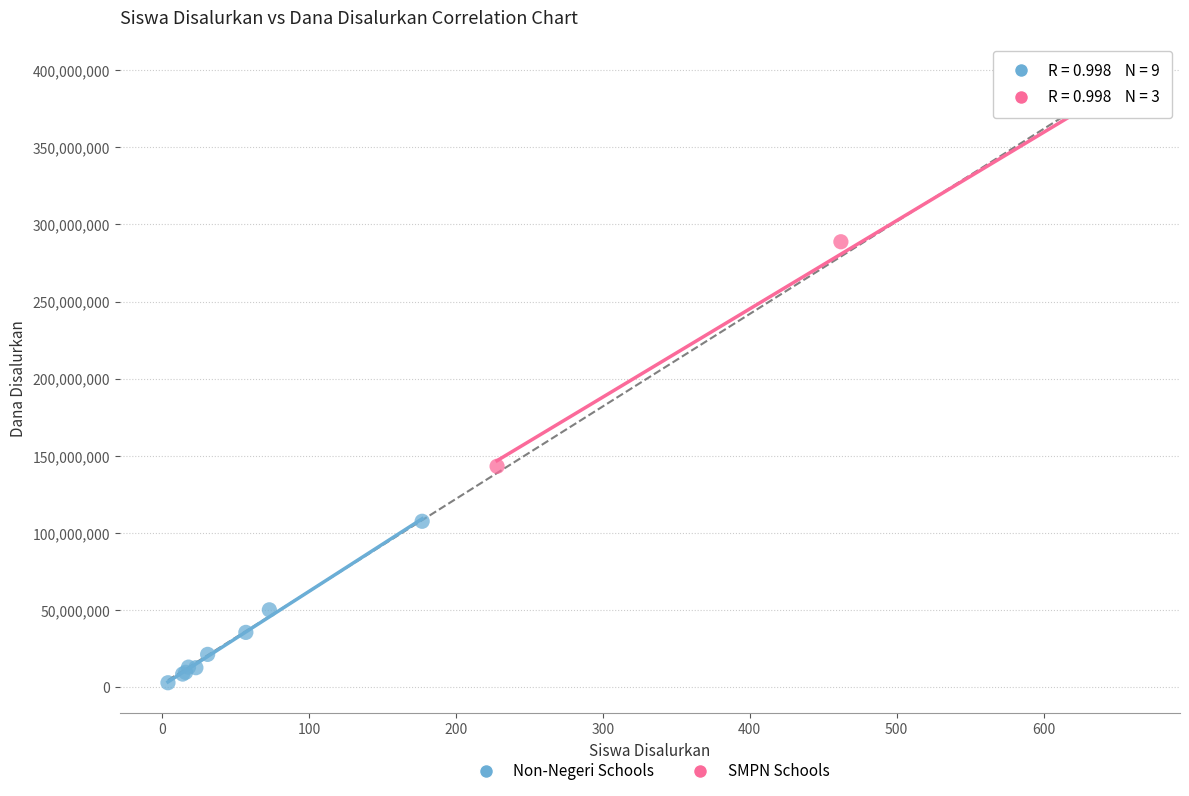

Which series reaches the minimum Y coordinate?

Non-Negeri Schools